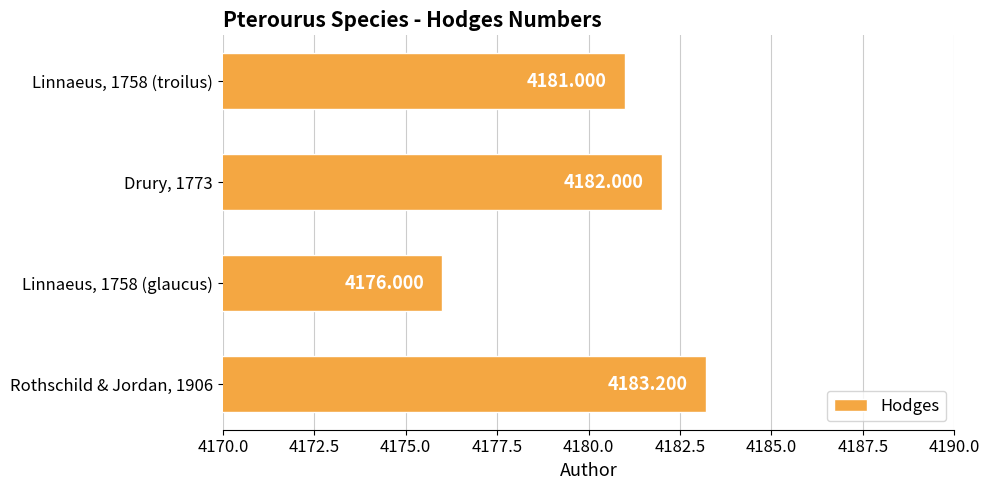

Which has a higher value, Rothschild & Jordan, 1906 or Linnaeus, 1758 (glaucus)?

Rothschild & Jordan, 1906